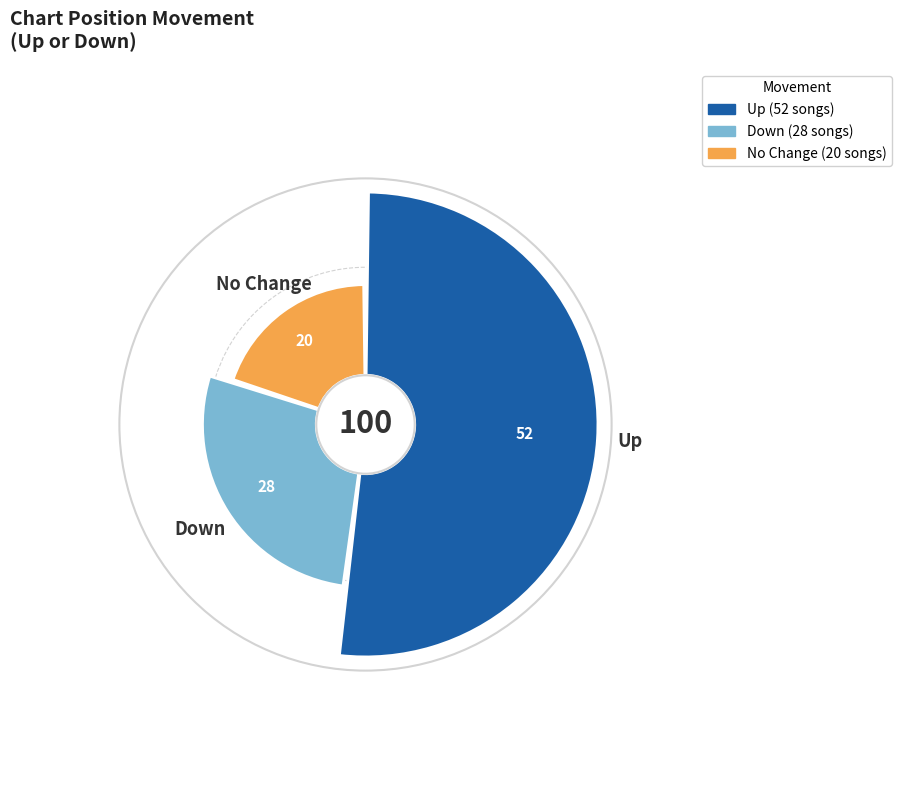

Which category accounts for the majority?

up